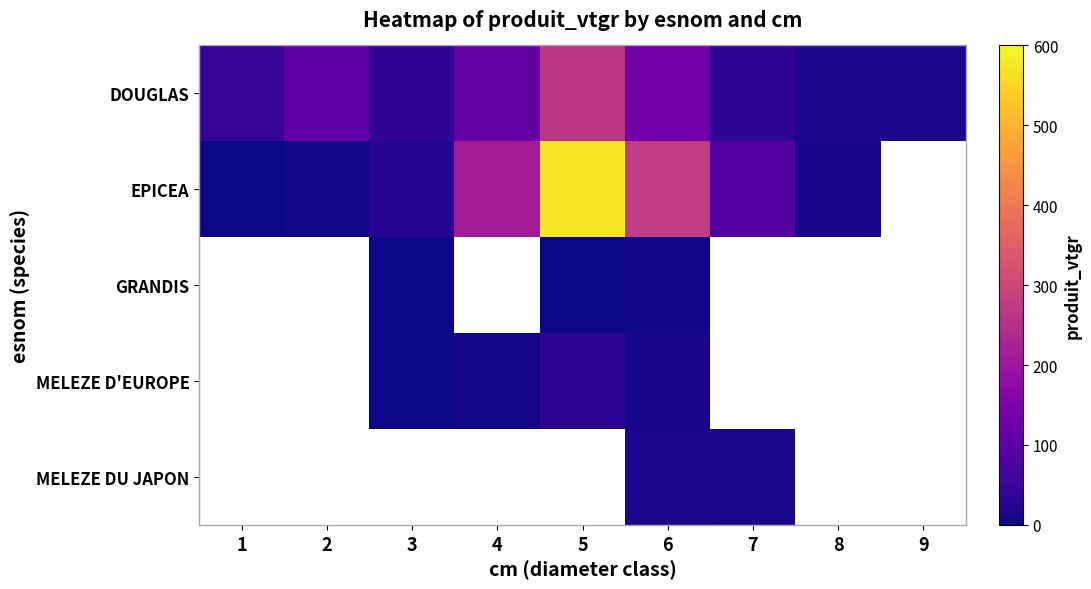

At which category does the chart reach its minimum across all series?

3